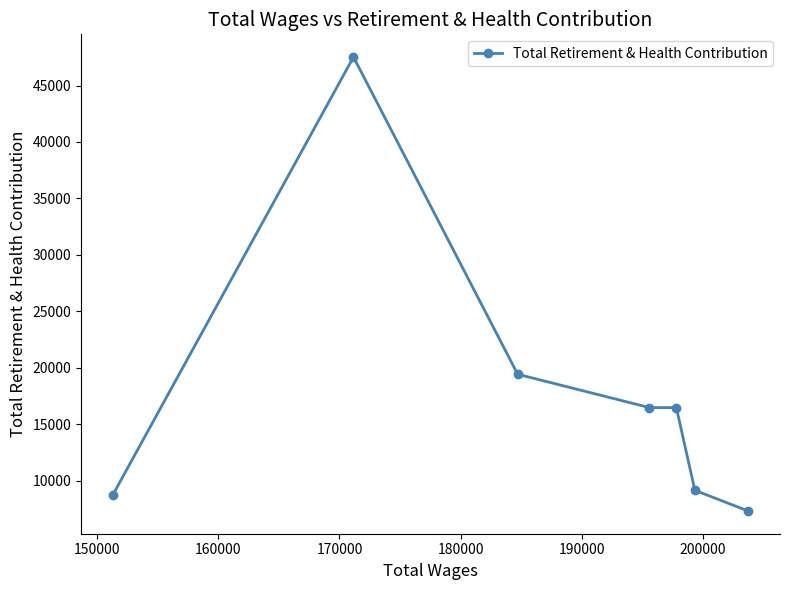

What is the minimum value shown in the chart?

7324